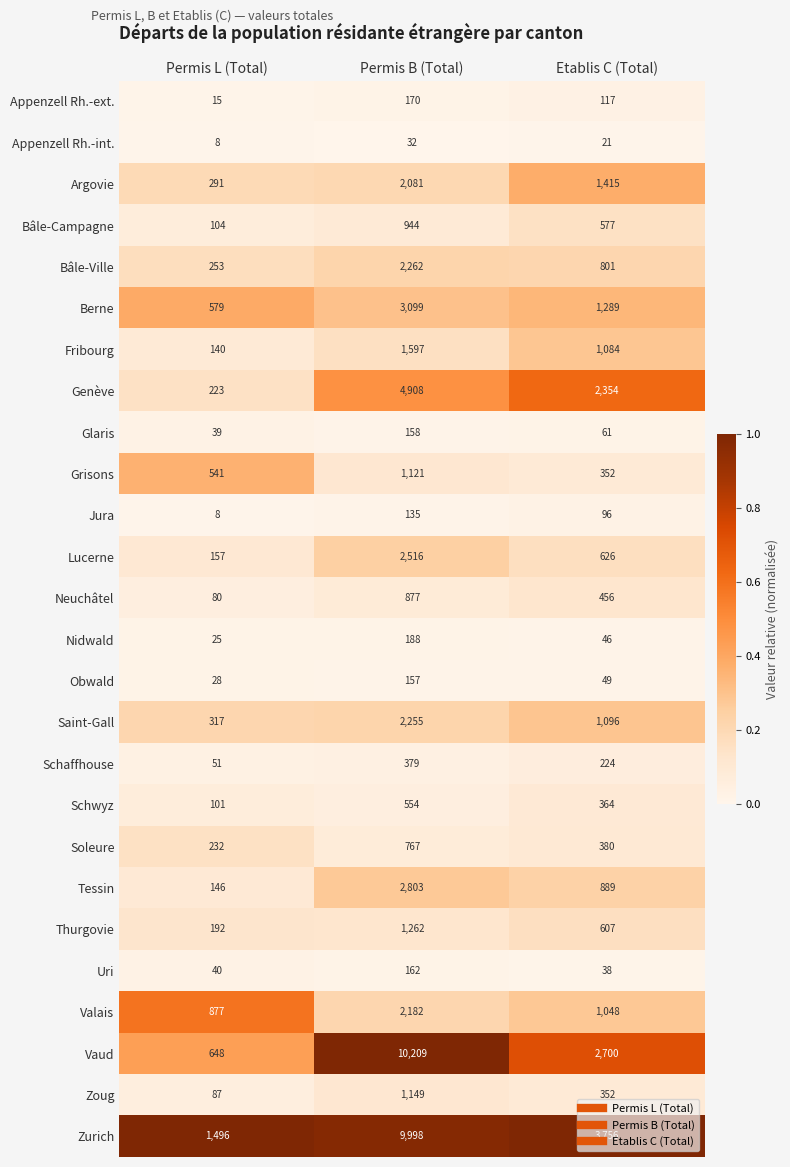

Which series has the largest total across all categories?

Zurich